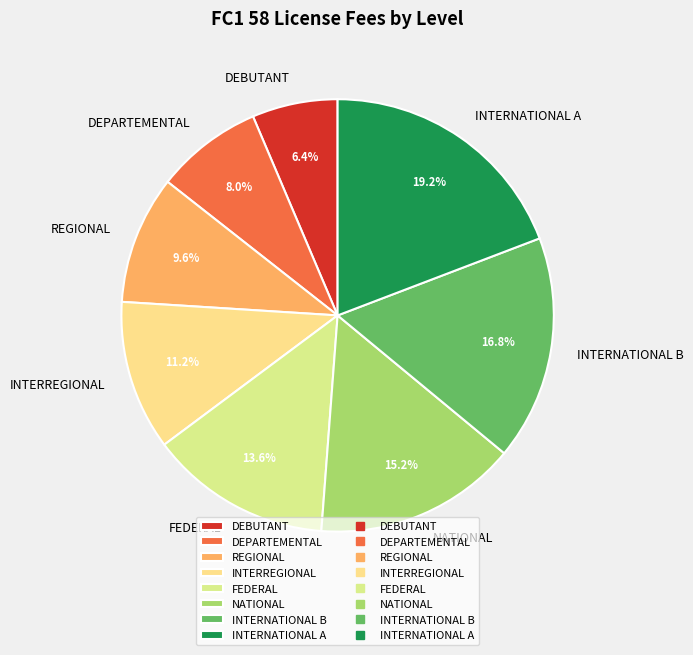

Rank the categories by value from lowest to highest.

DEBUTANT, DEPARTEMENTAL, REGIONAL, INTERREGIONAL, FEDERAL, NATIONAL, INTERNATIONAL B, INTERNATIONAL A